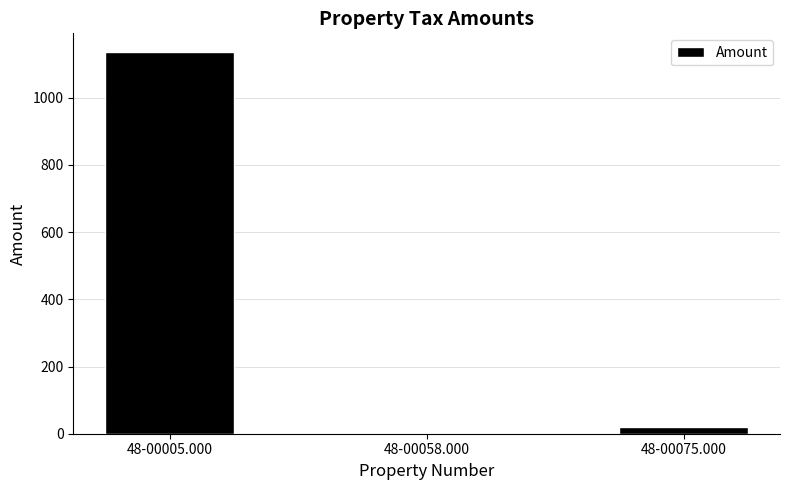

Approximately how many times larger is the value at 48-00005.000 compared to 48-00075.000?

56.7